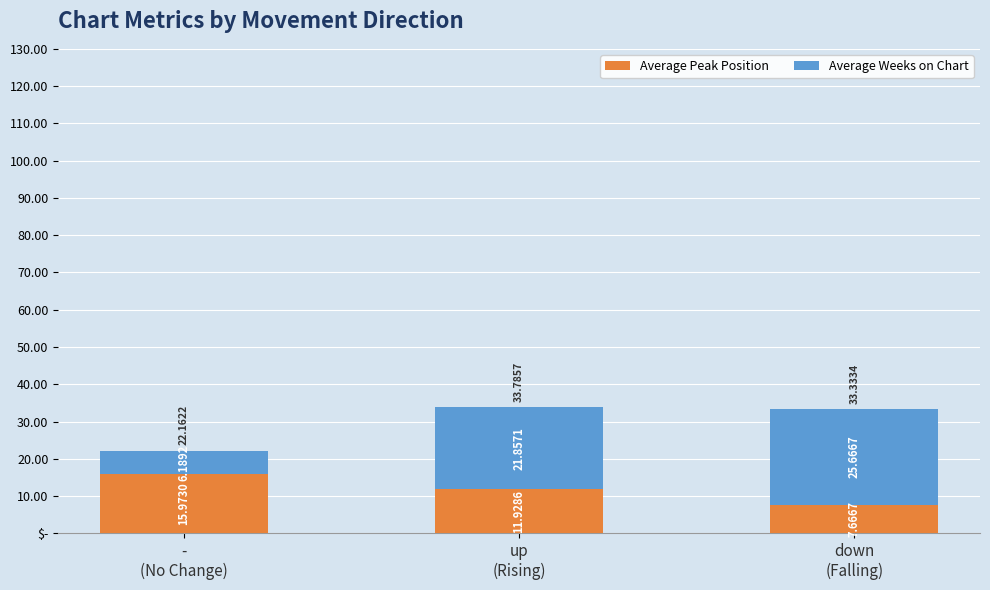

What is the difference between the maximum and minimum values in the Average Weeks on Chart series?

19.5